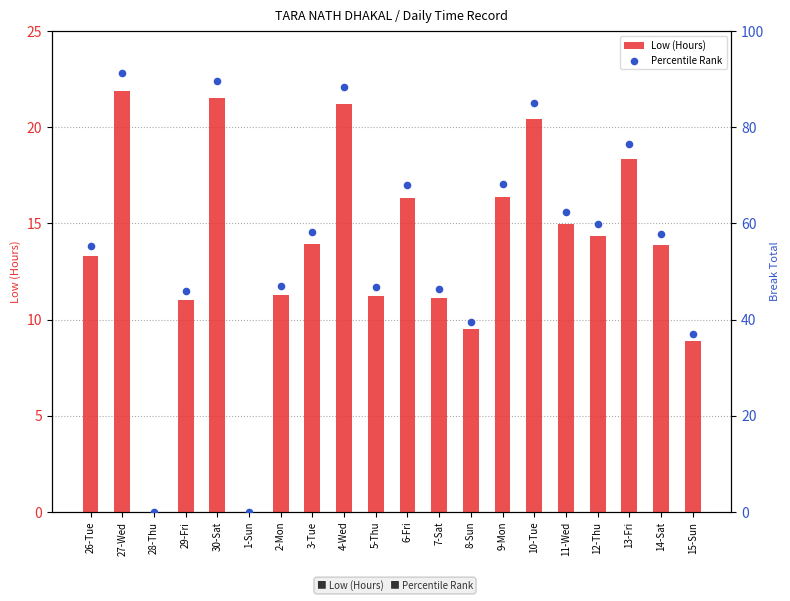

Which series contains the lowest Y value?

Low (Hours)